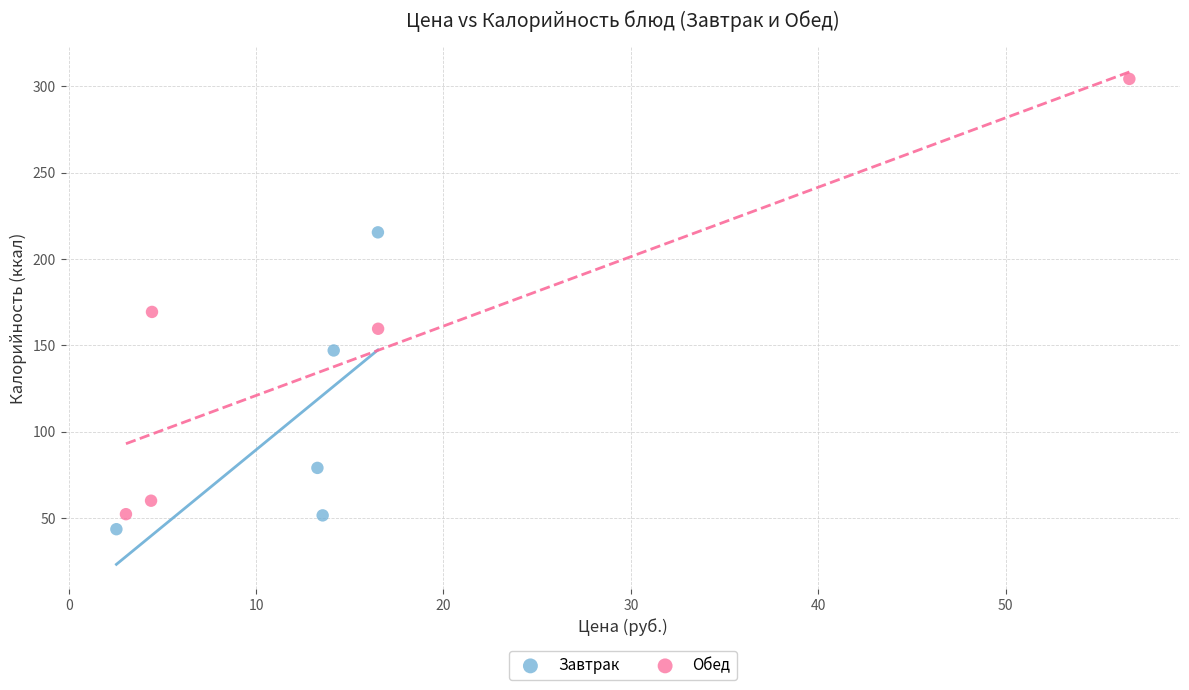

Which series reaches the minimum Y coordinate?

Завтрак